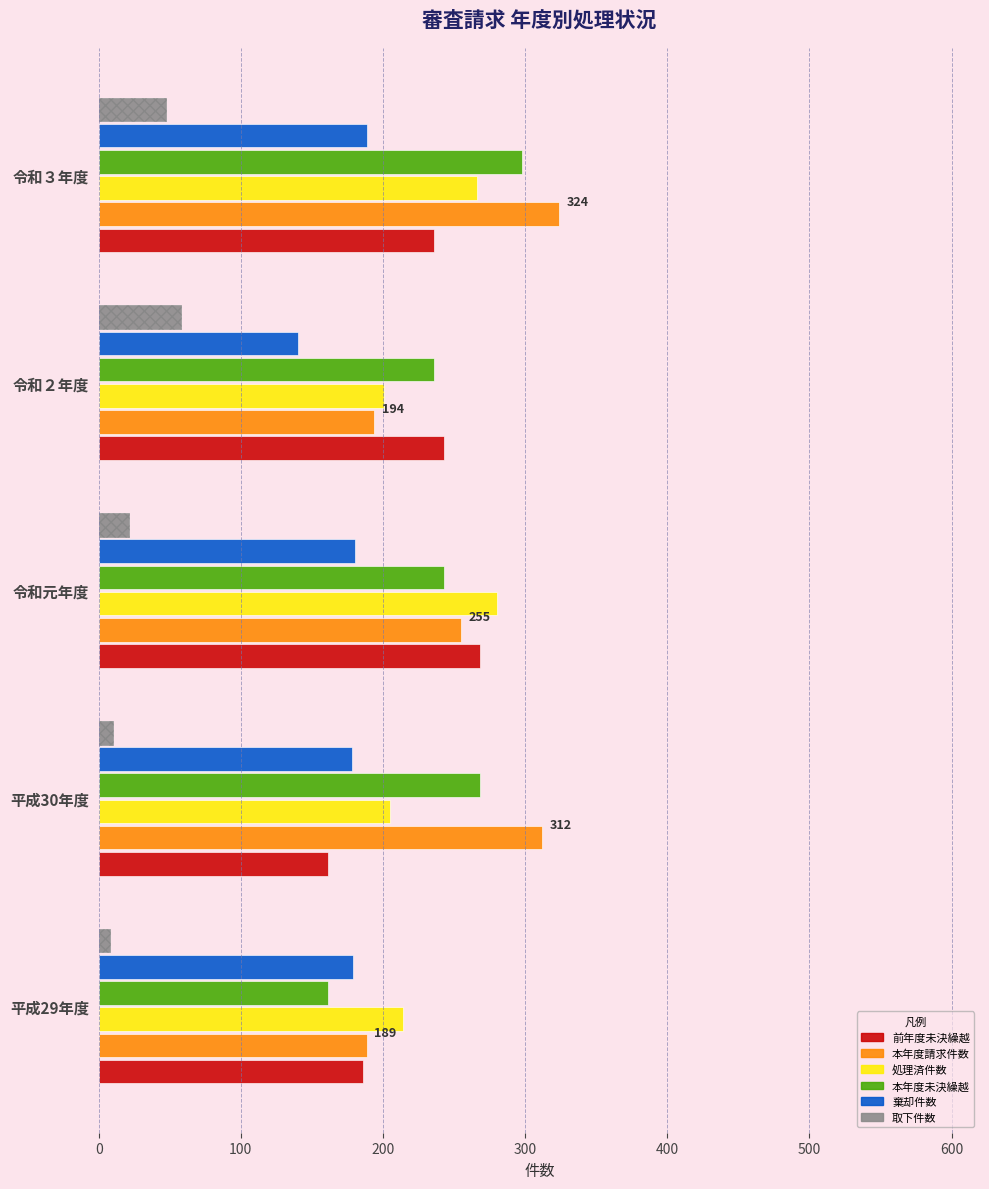

What is the difference between the maximum and minimum values in the 処理済件数 series?

79